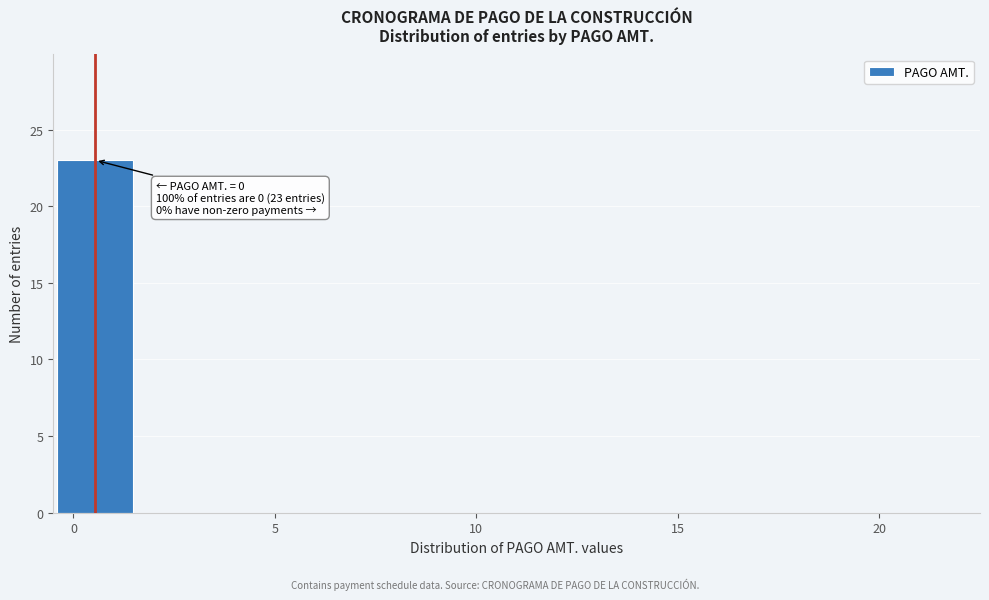

Over which range of the x-axis is the bar tallest?

-0.5 to 1.5